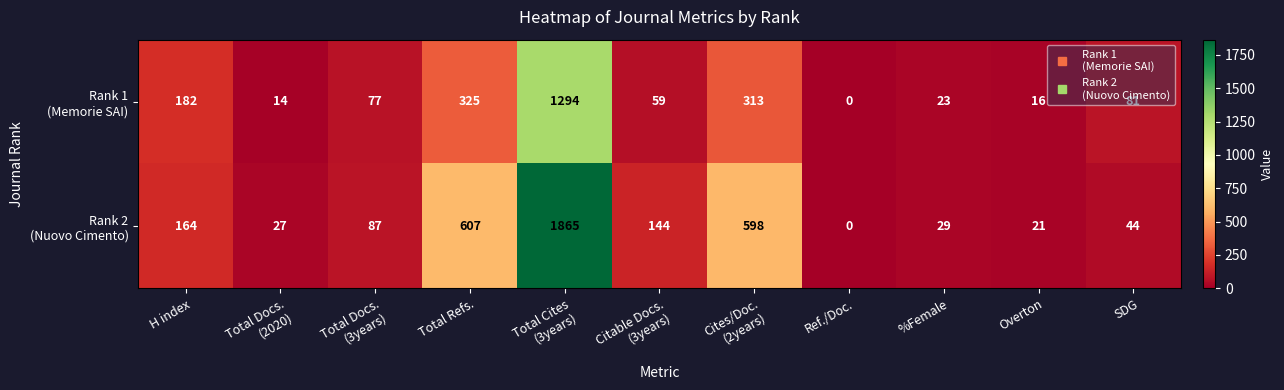

How many data points does each series have?

11